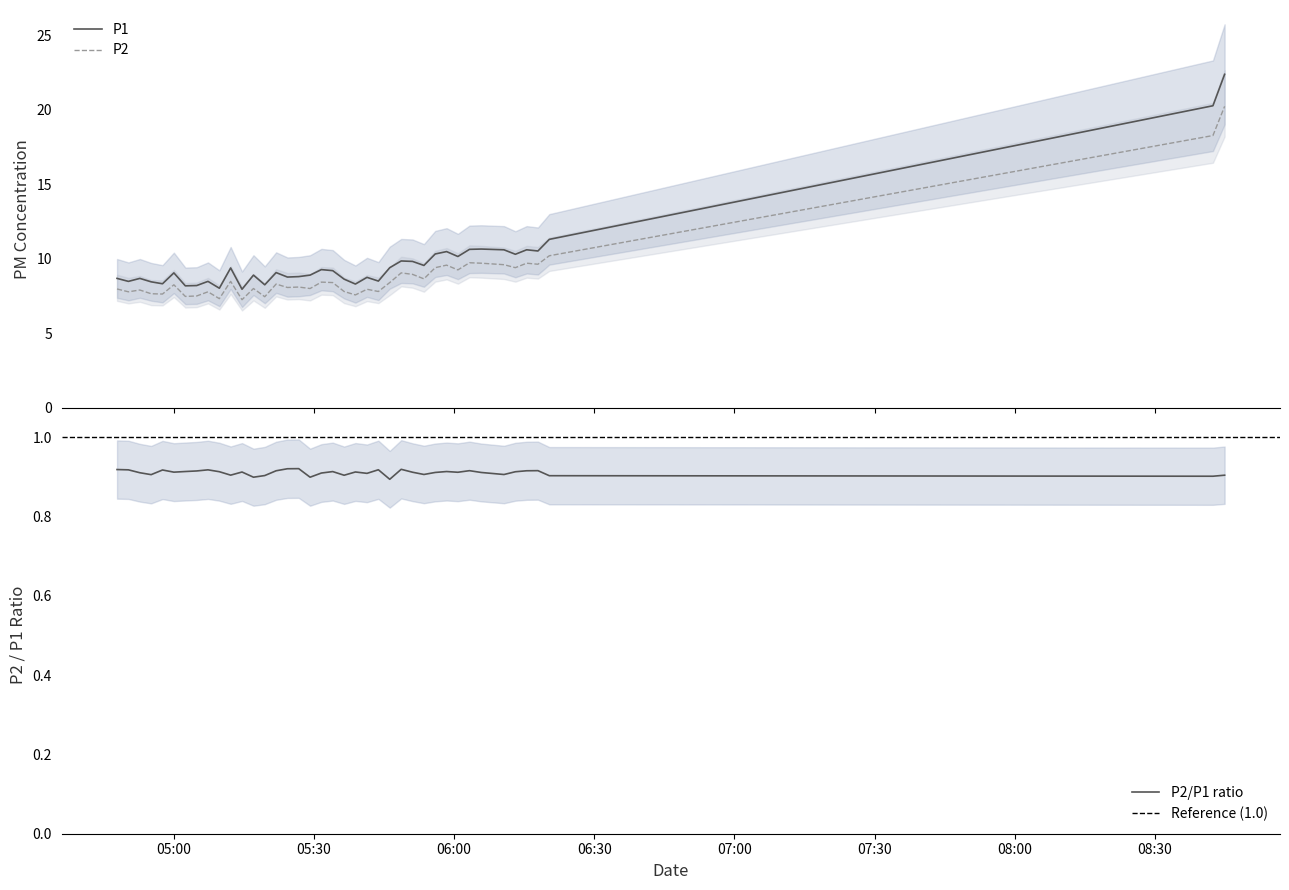

True or false: P1 and P2 cross at least once.

False